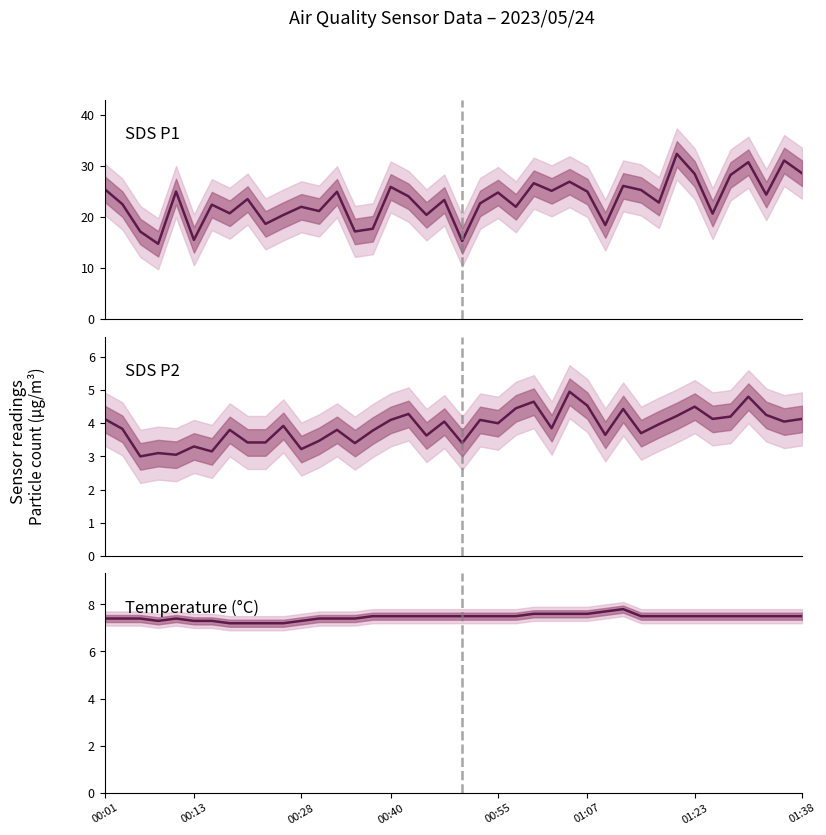

Reading left to right, transcribe all the data shown in this chart.

SDS_P1: 25.5	22.5	17.1	14.8	25.0	15.5	22.4	20.7	23.5	18.6	20.4	22.0	21.2	24.9	17.2	17.7	25.9	24.1	20.4	23.4	15.3	22.7	24.8	22.0	26.6	25.1	26.9	25.0	18.4	26.1	25.3	22.8	32.4	28.4	20.7	28.2	30.8	24.4	31.1	28.6
SDS_P2: 4.1	3.8	3.0	3.1	3.0	3.3	3.1	3.8	3.4	3.4	3.9	3.2	3.5	3.8	3.4	3.8	4.1	4.3	3.6	4.0	3.4	4.1	4.0	4.5	4.7	3.9	5.0	4.5	3.6	4.4	3.7	4.0	4.2	4.5	4.1	4.2	4.8	4.2	4.0	4.1
Temp: 7.4	7.4	7.4	7.3	7.4	7.3	7.3	7.2	7.2	7.2	7.2	7.3	7.4	7.4	7.4	7.5	7.5	7.5	7.5	7.5	7.5	7.5	7.5	7.5	7.6	7.6	7.6	7.6	7.7	7.8	7.5	7.5	7.5	7.5	7.5	7.5	7.5	7.5	7.5	7.5